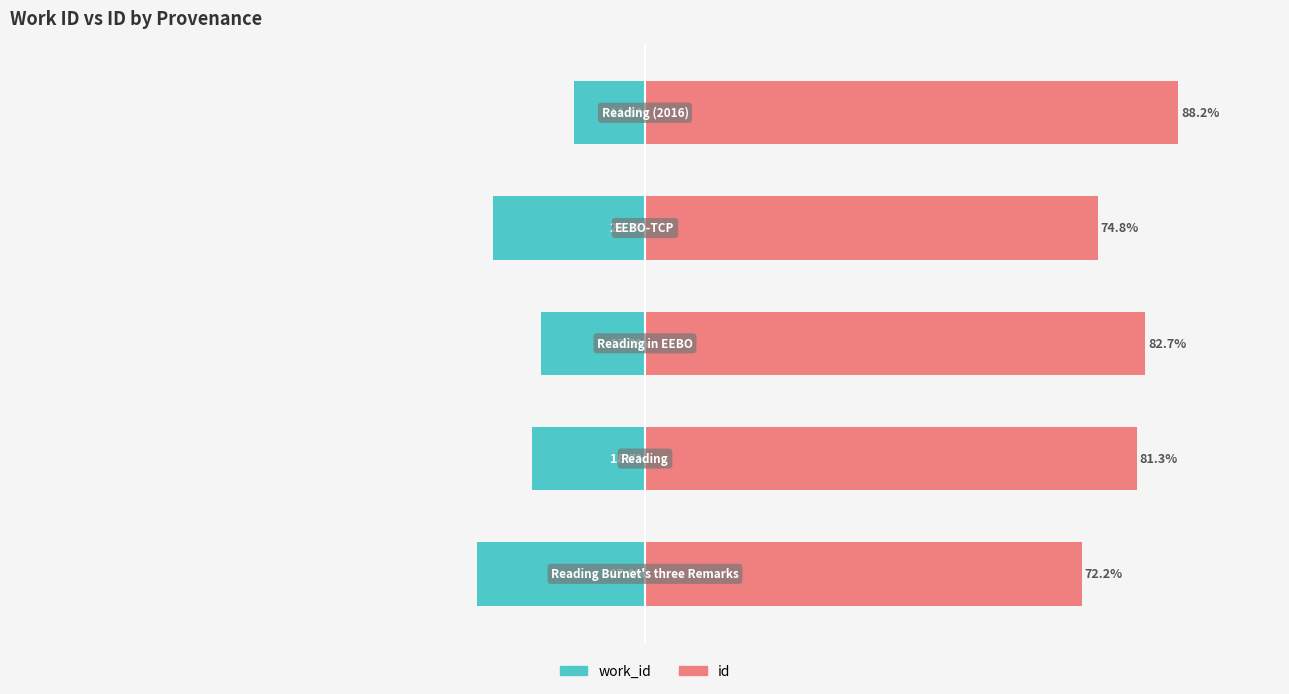

What is the spread (max minus min) of values at 1?

100.0